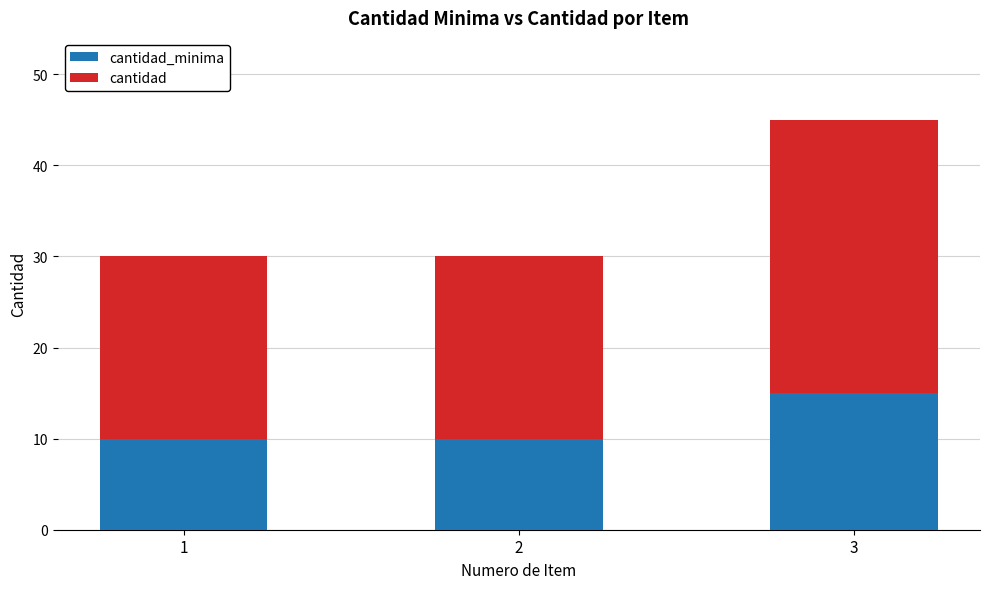

Count the number of data series in this chart.

2